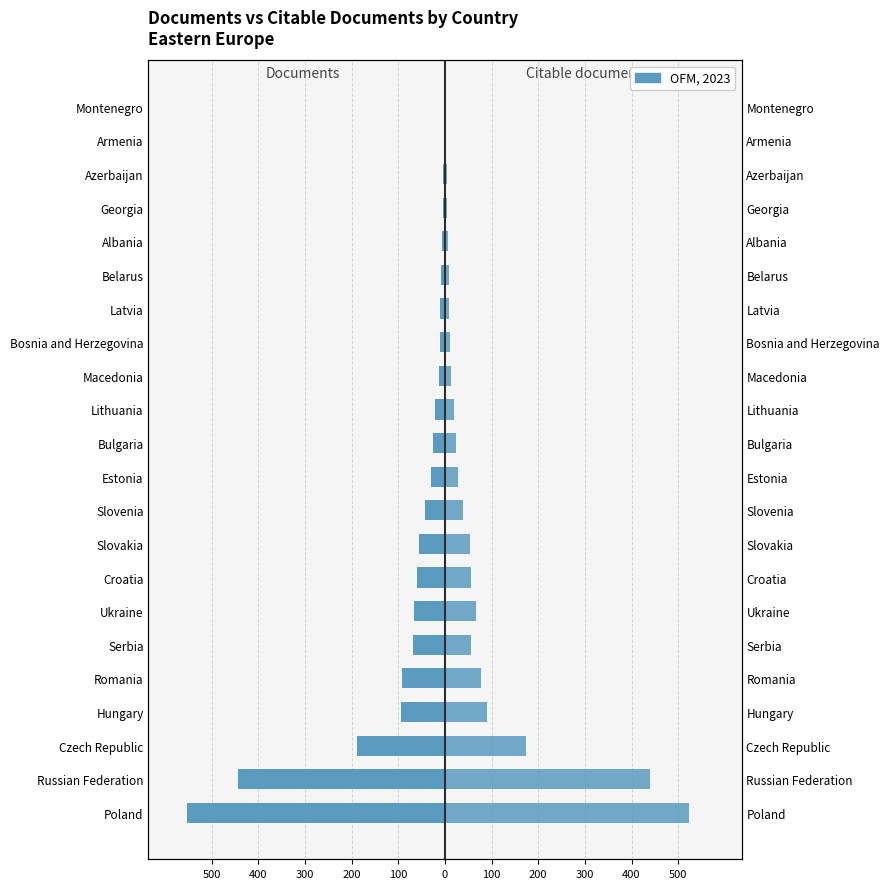

What is the sum of the Citable documents values at Armenia and Georgia?

8